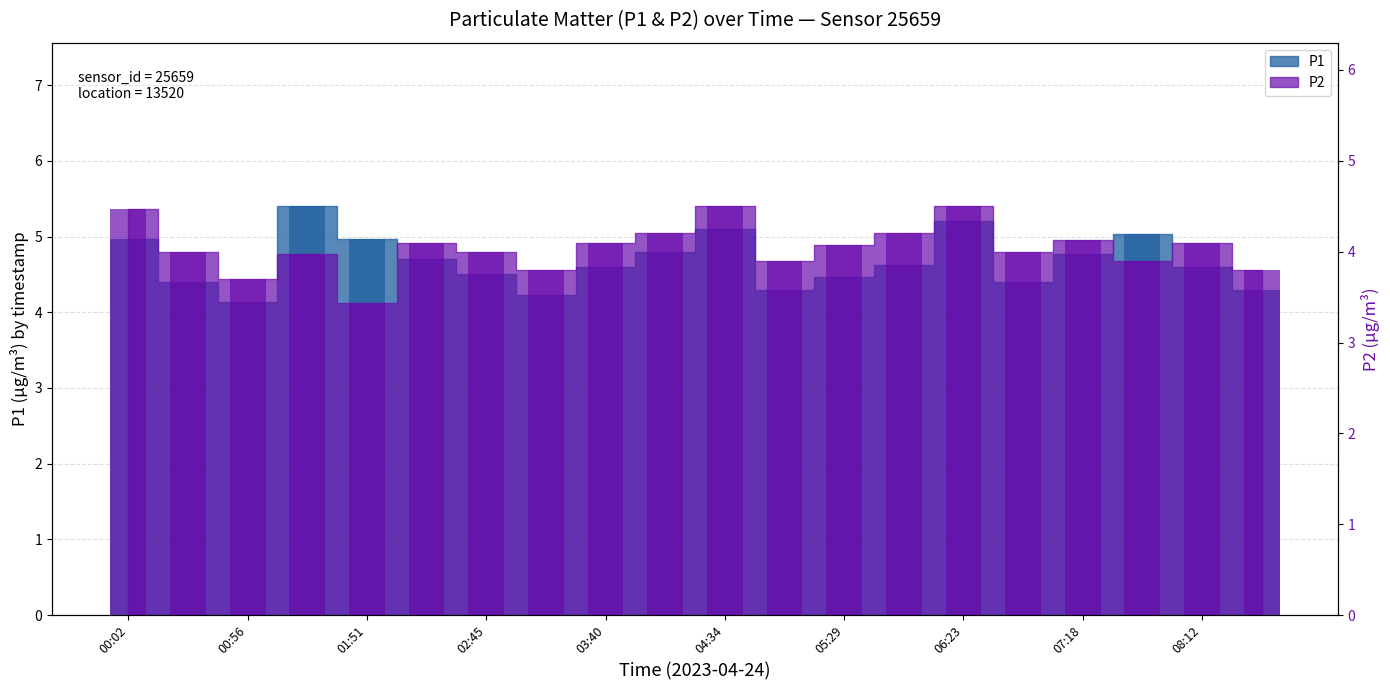

What is the difference between the P2 values at 03:12 and 05:01?

0.1